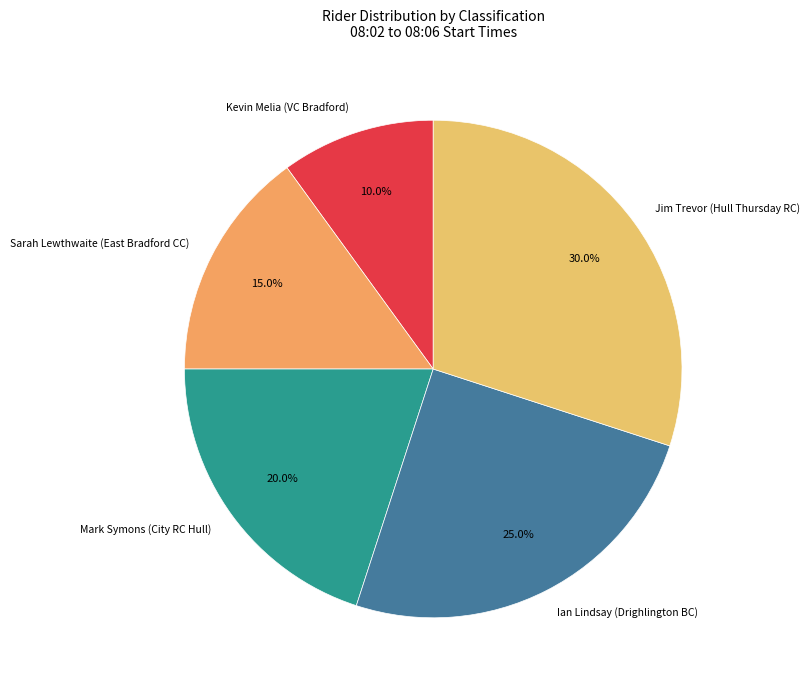

Is Jim Trevor (Hull Thursday RC) the majority of the pie?

No